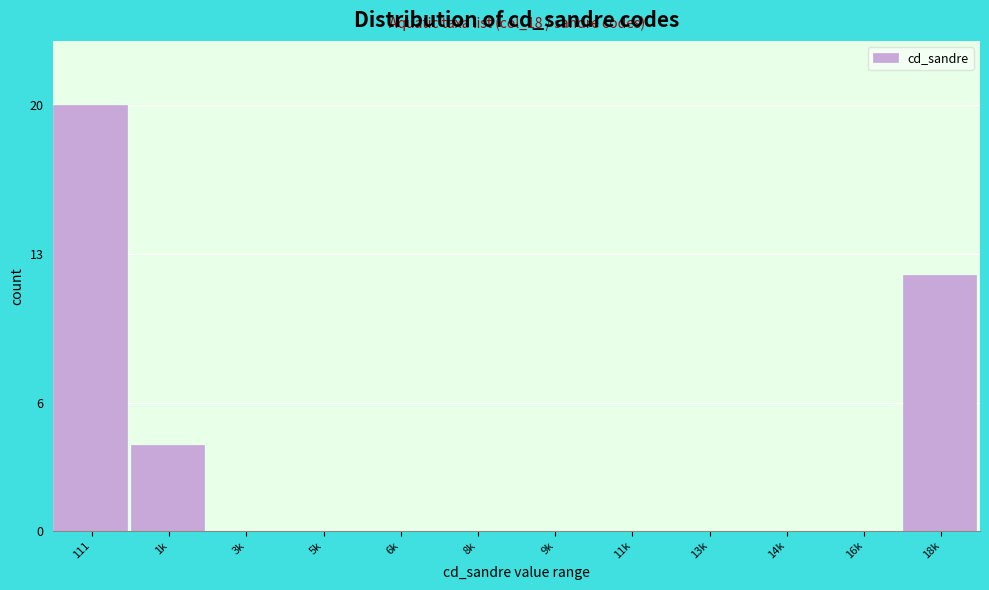

Reading left to right, extract all data points from this chart.

111=20	1k=4	3k=0	5k=0	6k=0	8k=0	9k=0	11k=0	13k=0	14k=0	16k=0	18k=12